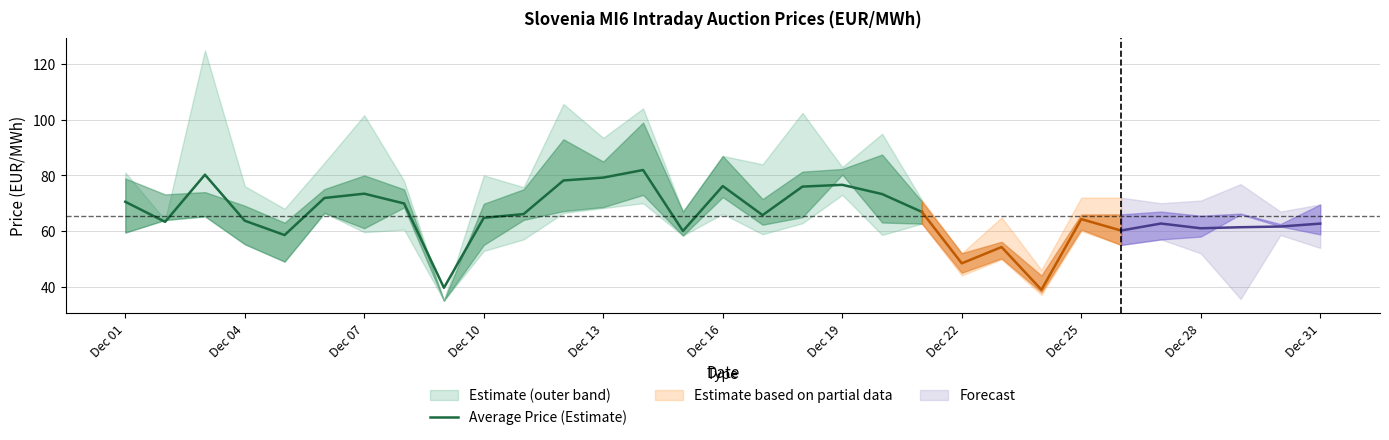

The value of Average Price (Estimate) at Dec 01 is 99.2. True or false?

False